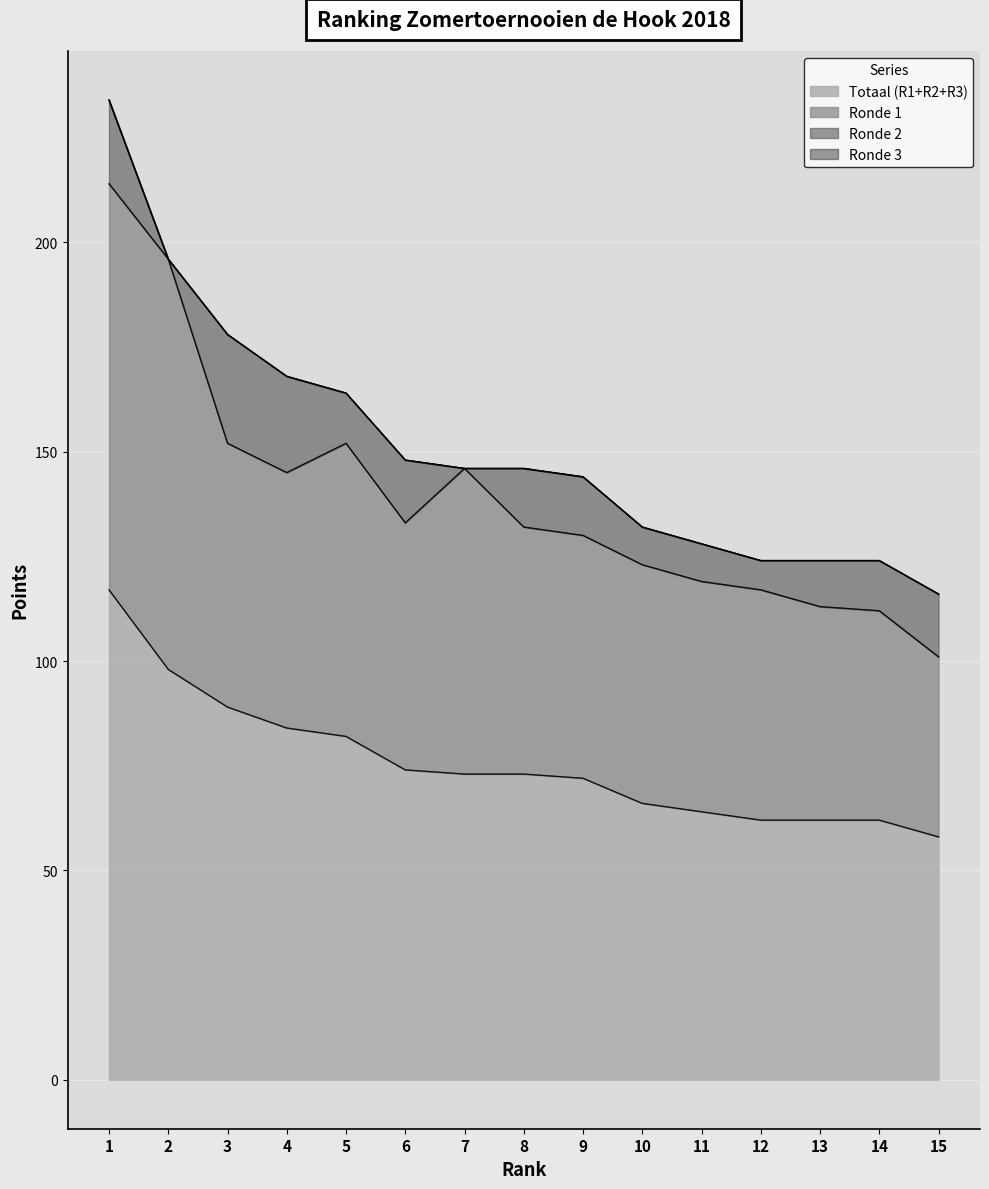

At which label does Totaal (R1+R2+R3) reach its minimum?

15